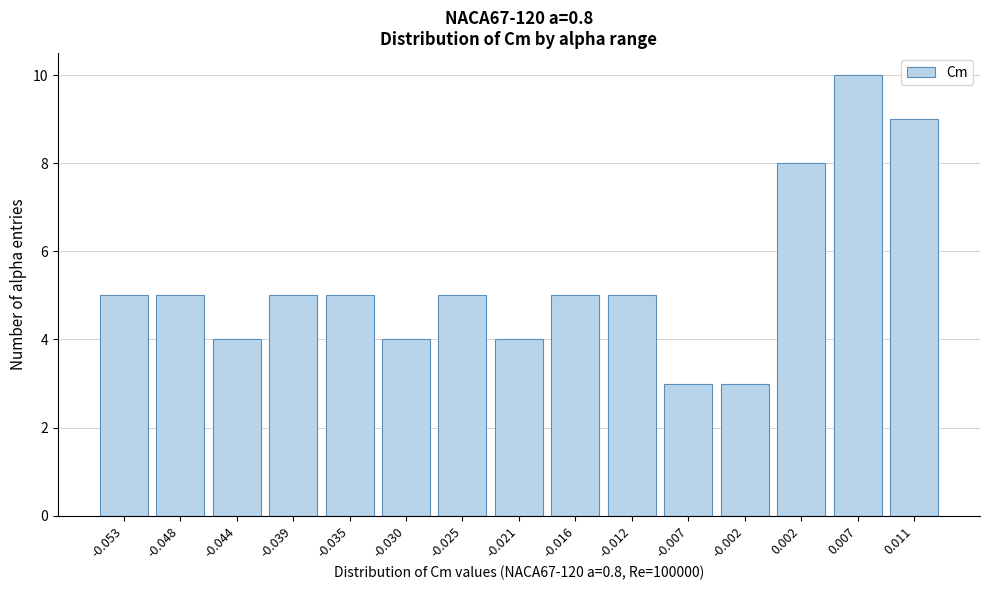

Reading left to right, extract all data points from this chart.

5	5	4	5	5	4	5	4	5	5	3	3	8	10	9